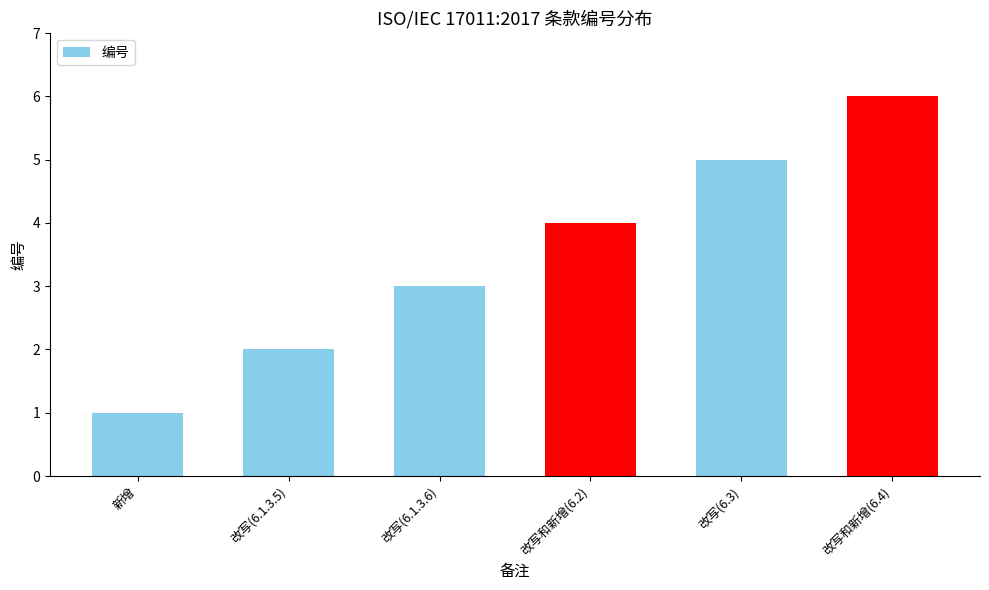

Which category has the highest value across all series?

改写和新增(6.4)